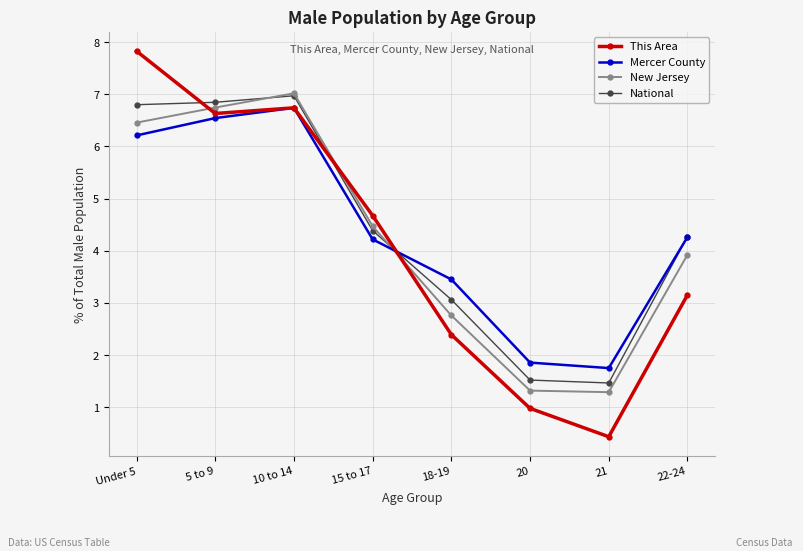

Which series ends up on top after the final intersection of Mercer County and New Jersey?

Mercer County